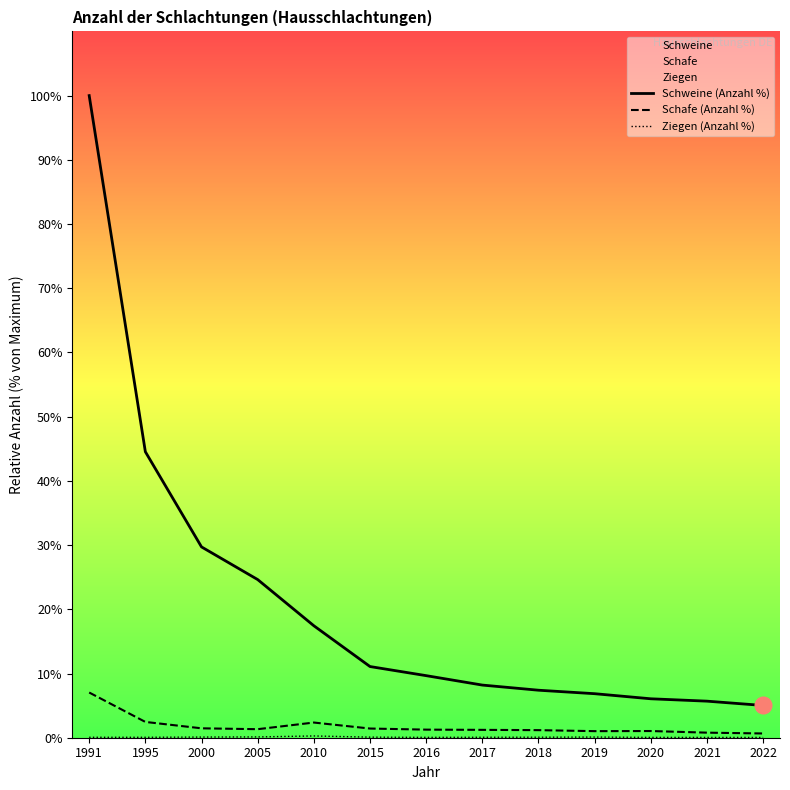

What is the difference between the Schafe (Anzahl %) values at 2005 and 2016?

0.1